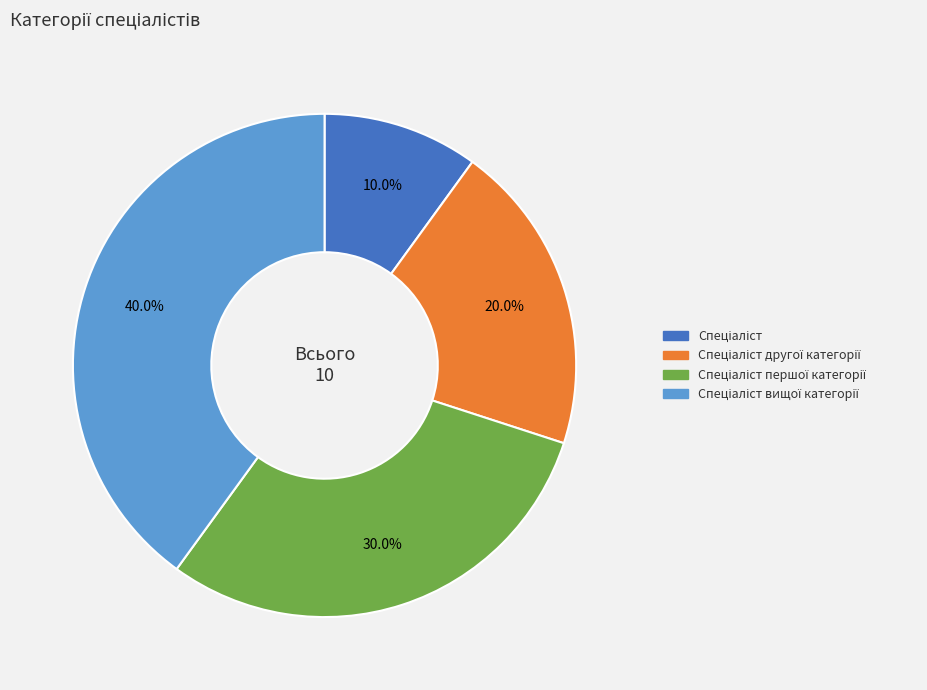

How many slices are in this pie chart?

4